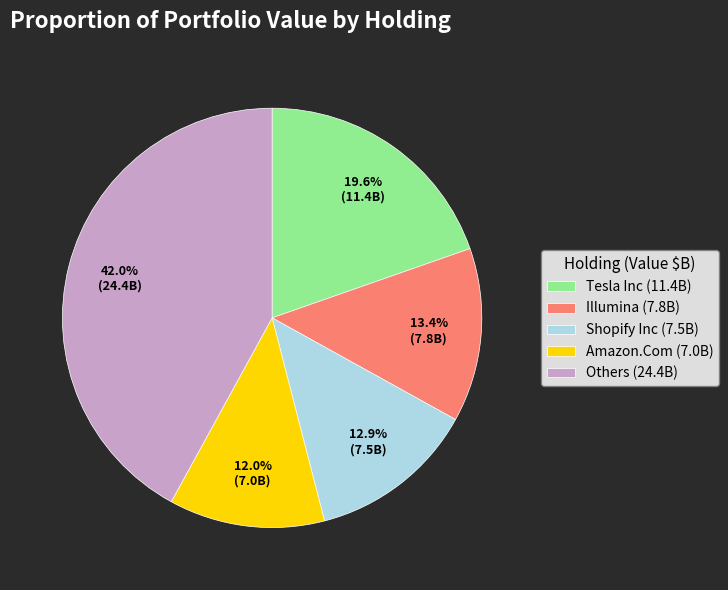

Between Amazon.Com (7.0B) and Illumina (7.8B), which is larger?

Illumina (7.8B)